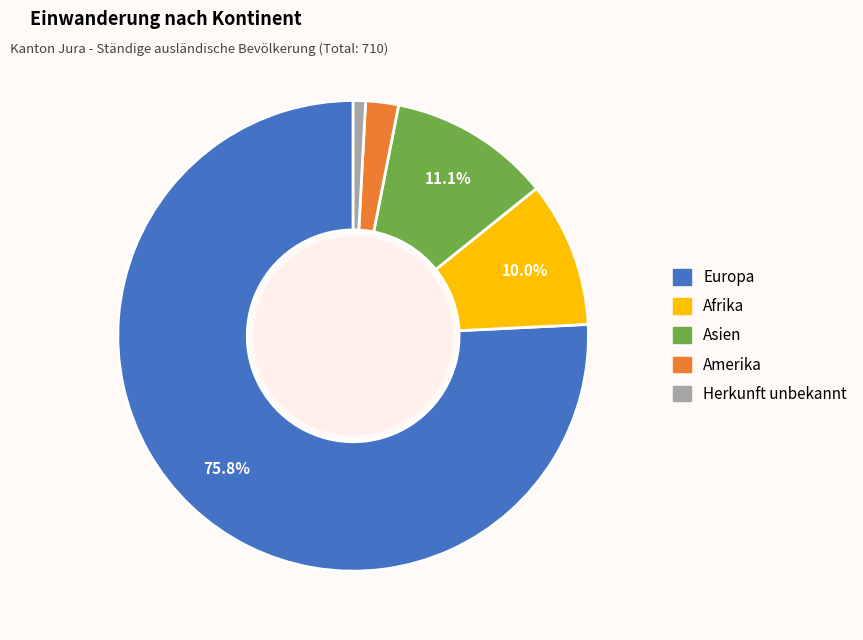

The Europa slice represents 82% of the pie. True or false?

False